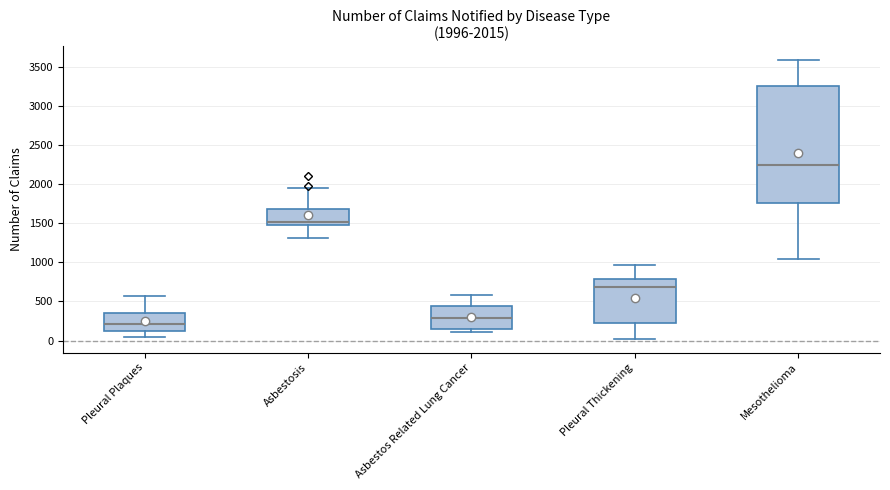

Which box has the highest median line?

Mesothelioma